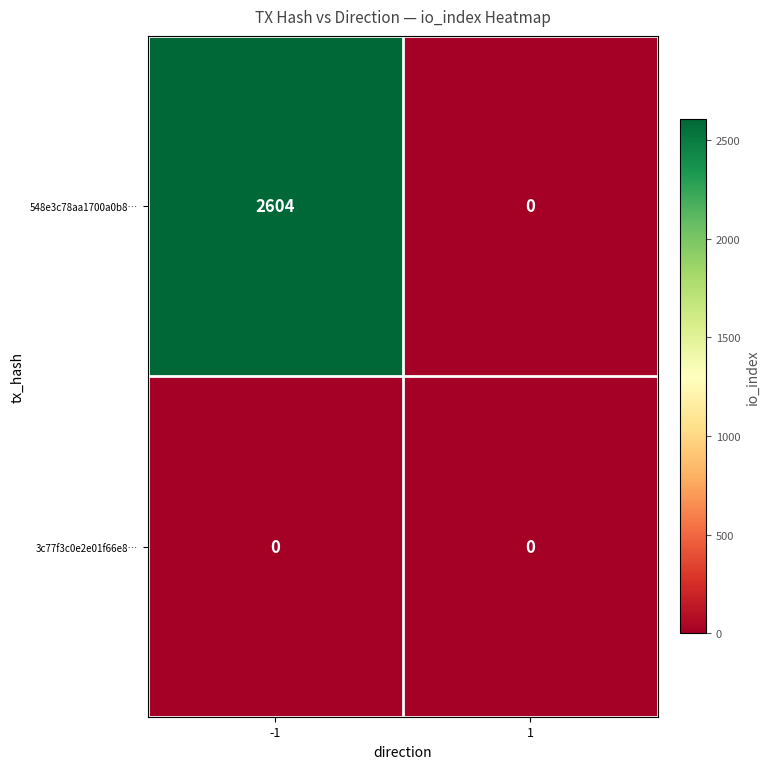

Count the number of categories in the chart.

2